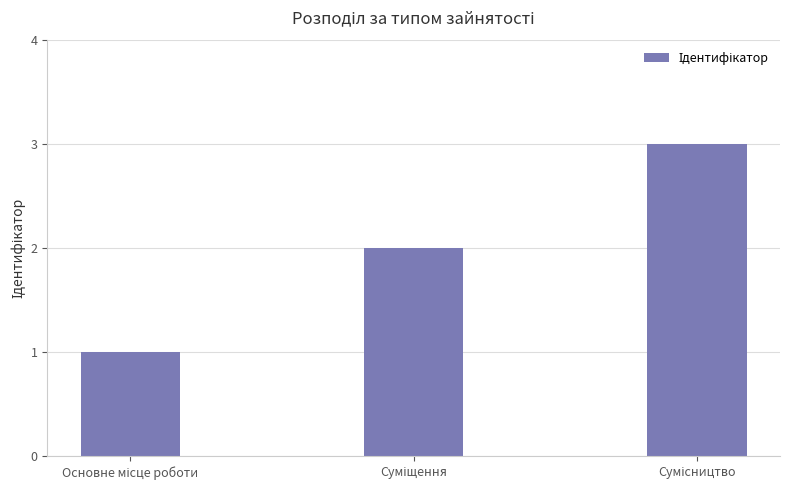

Count the number of categories in the chart.

3